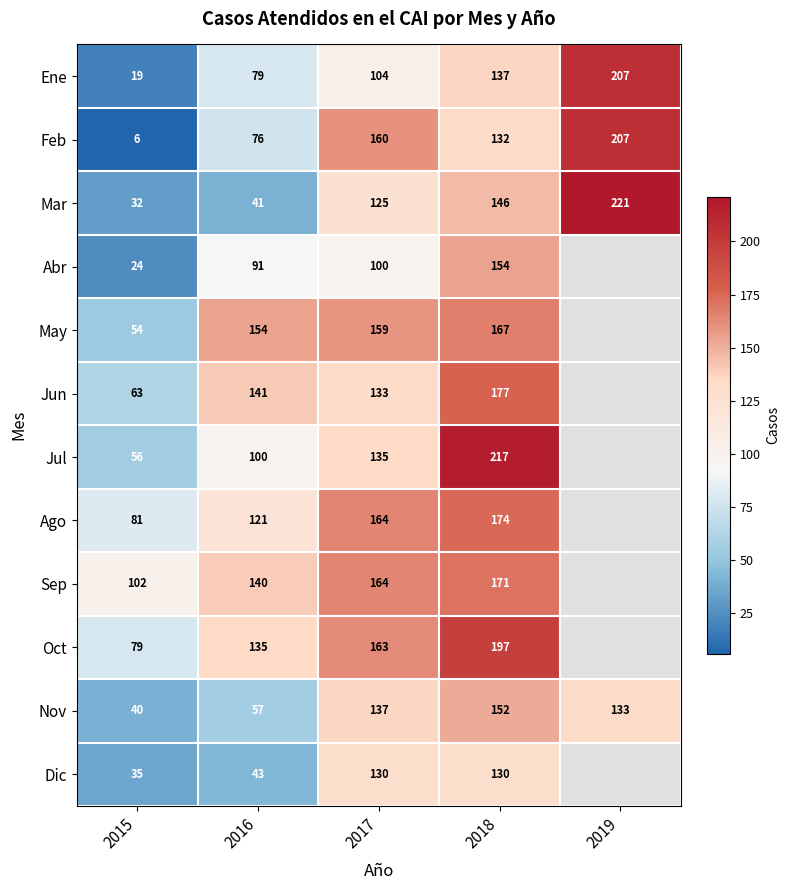

Where does the Mar series first go above 125?

2018